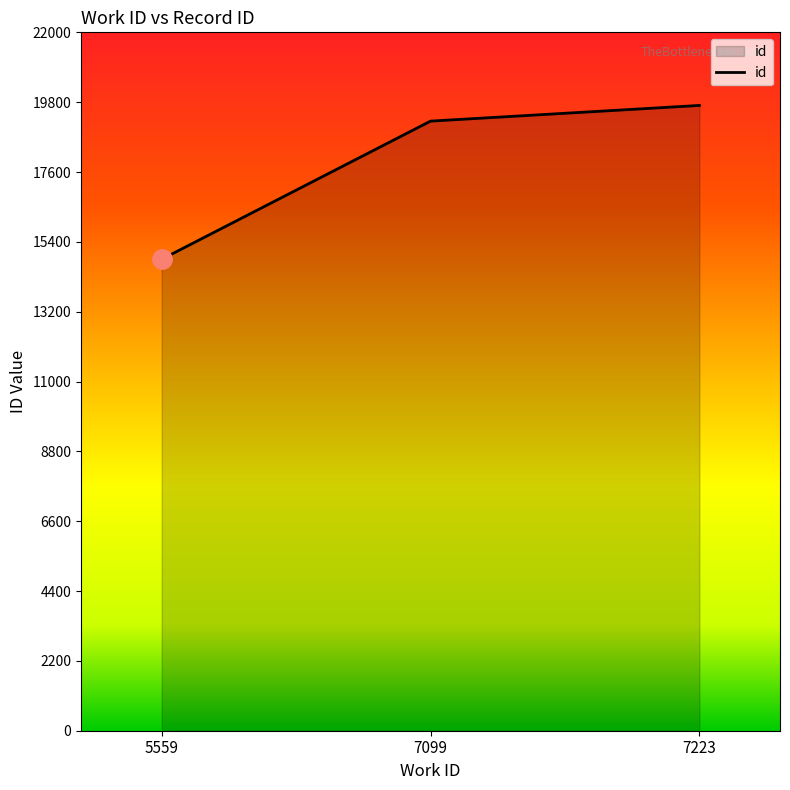

What is the change in value from 5559 to 7099?

+4351